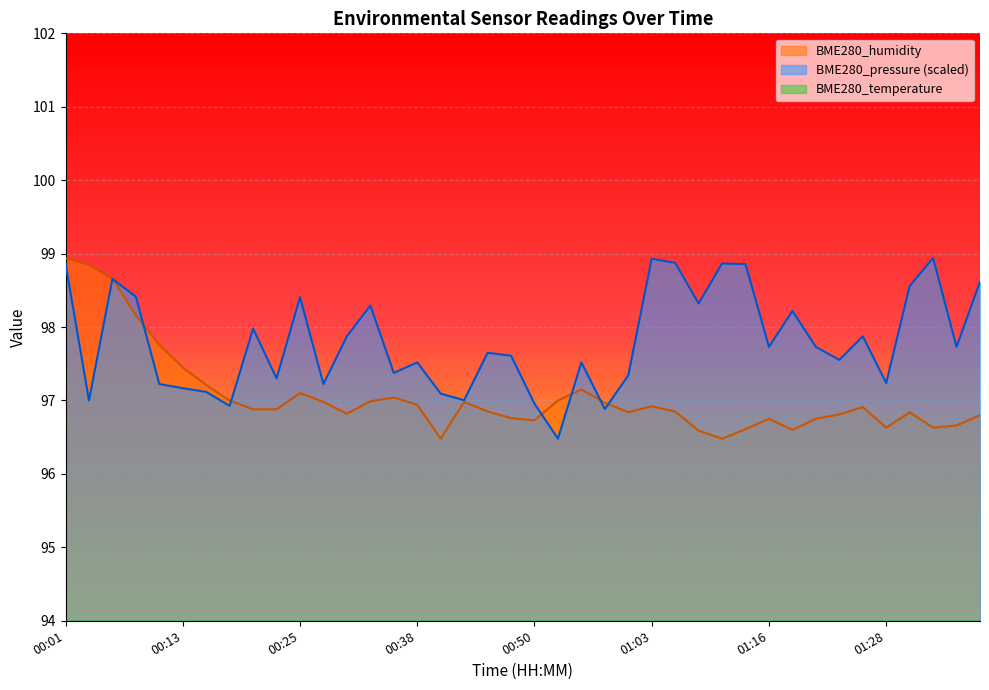

Reading left to right, what are all the values shown in this chart?

BME280_temperature: 13.2	13.1	13.3	13.3	13.4	13.3	13.4	13.4	13.4	13.3	13.4	13.4	13.4	13.3	13.3	13.4	13.3	13.3	13.4	13.4	13.4	13.4	13.4	13.3	13.3	13.4	13.3	13.4	13.4	13.3	13.3	13.3	13.3	13.3	13.4	13.4	13.4	13.4	13.3	13.4
BME280_humidity: 98.9	98.8	98.7	98.2	97.8	97.5	97.2	97.0	96.9	96.9	97.1	97.0	96.8	97.0	97.0	96.9	96.5	97.0	96.8	96.8	96.7	97.0	97.2	97.0	96.8	96.9	96.8	96.6	96.5	96.6	96.8	96.6	96.8	96.8	96.9	96.6	96.8	96.6	96.7	96.8
BME280_pressure: 98.9	97.0	98.7	98.4	97.2	97.2	97.1	96.9	98.0	97.3	98.4	97.2	97.9	98.3	97.4	97.5	97.1	97.0	97.6	97.6	97.0	96.5	97.5	96.9	97.3	98.9	98.9	98.3	98.9	98.9	97.7	98.2	97.7	97.6	97.9	97.2	98.6	98.9	97.7	98.6